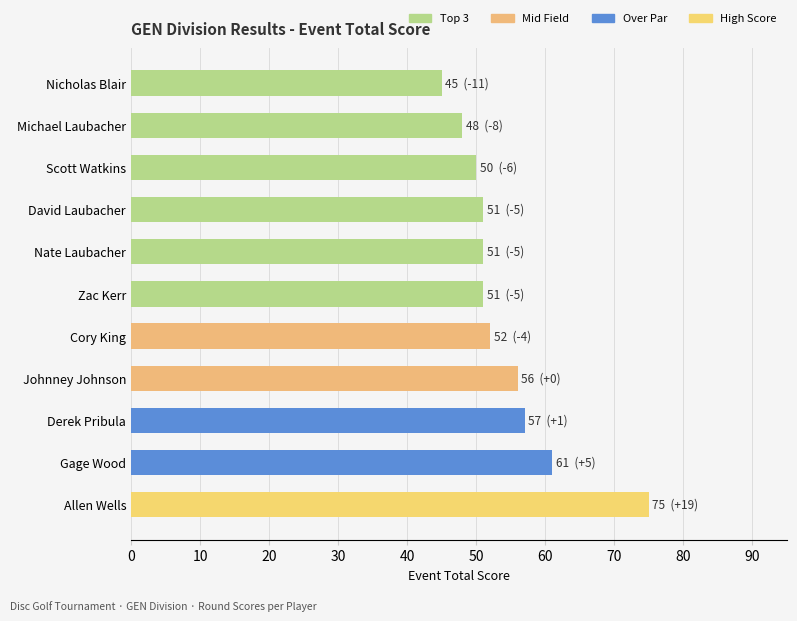

At which category does the chart reach its peak across all series?

Allen Wells